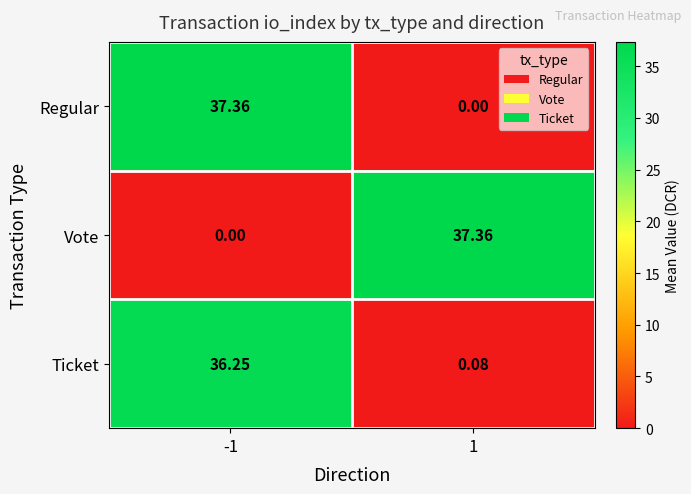

Rank the series at -1 from lowest to highest value.

Vote, Ticket, Regular